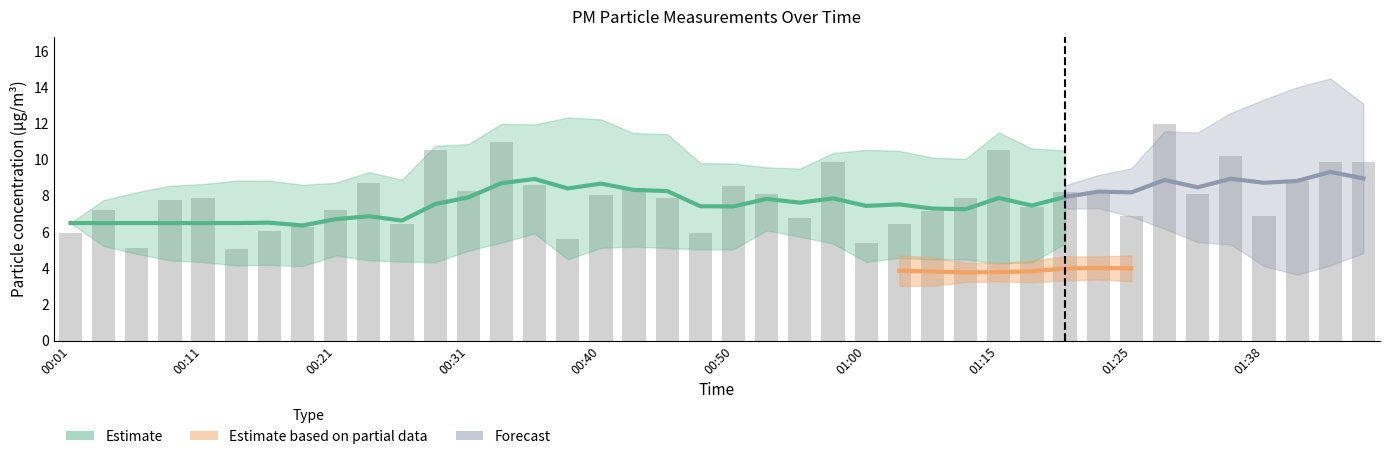

What is the difference between the second highest and minimum values?

5.9